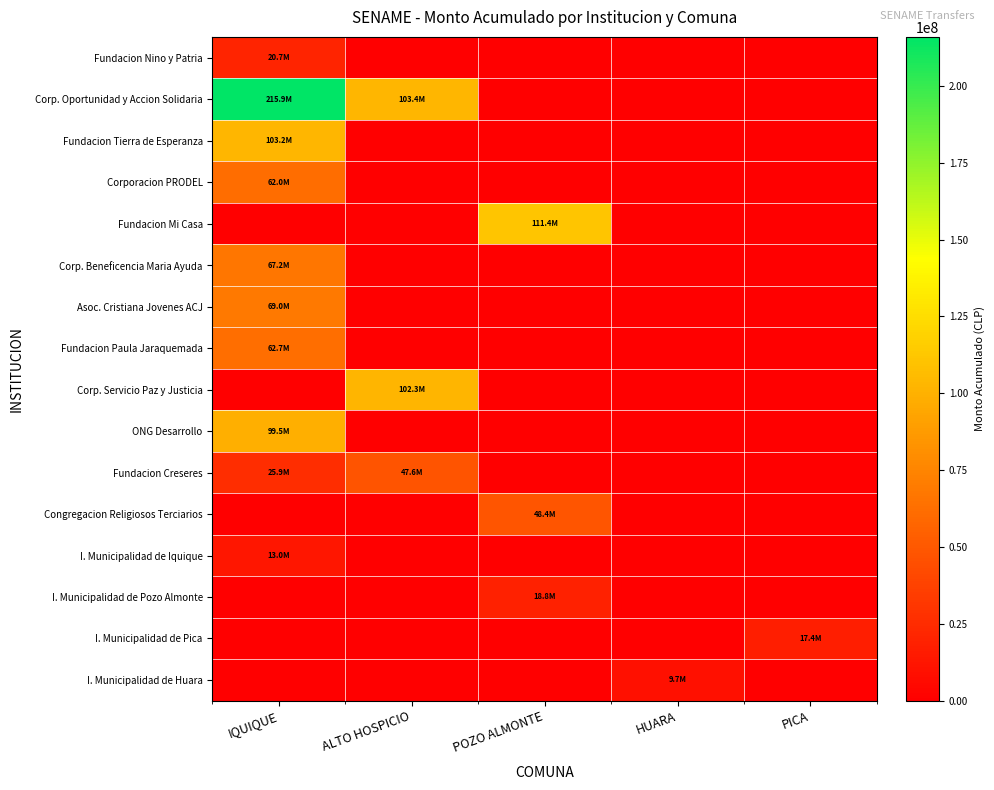

What is the difference between the highest and lowest values at HUARA?

9724551